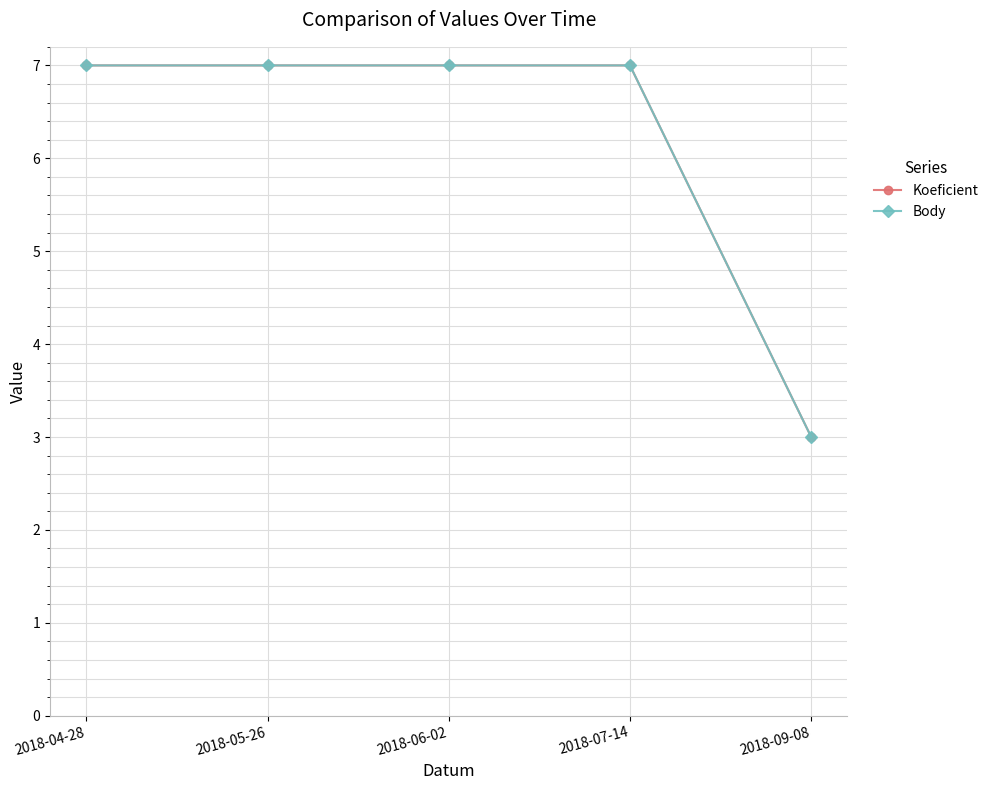

What is the total value across all series at 2018-09-08?

6